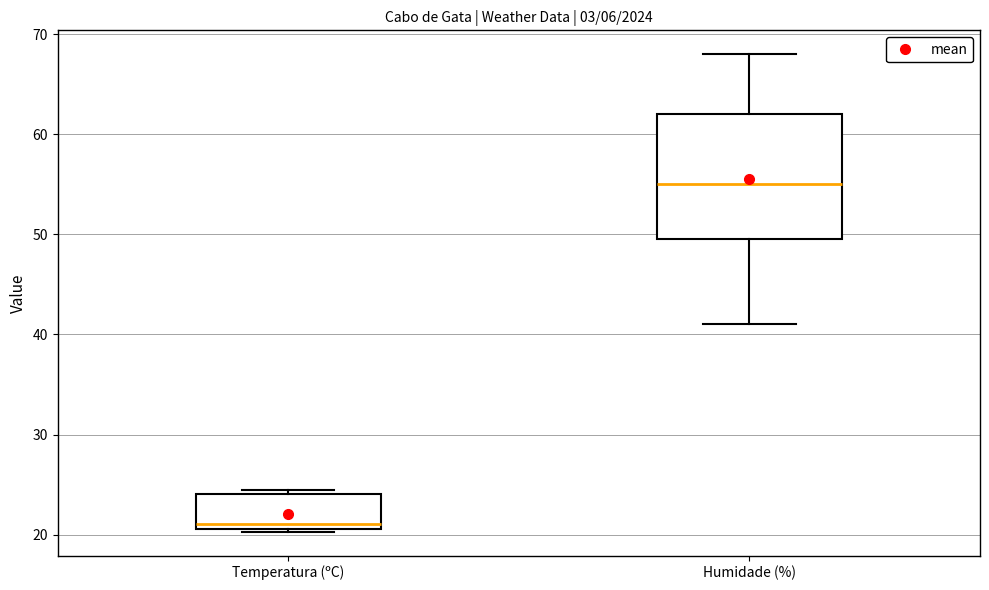

Where is the upper edge of the box for Temperatura (ºC) on the y-axis? The values are not printed on the chart, so give them approximately, as read against the axis.

24